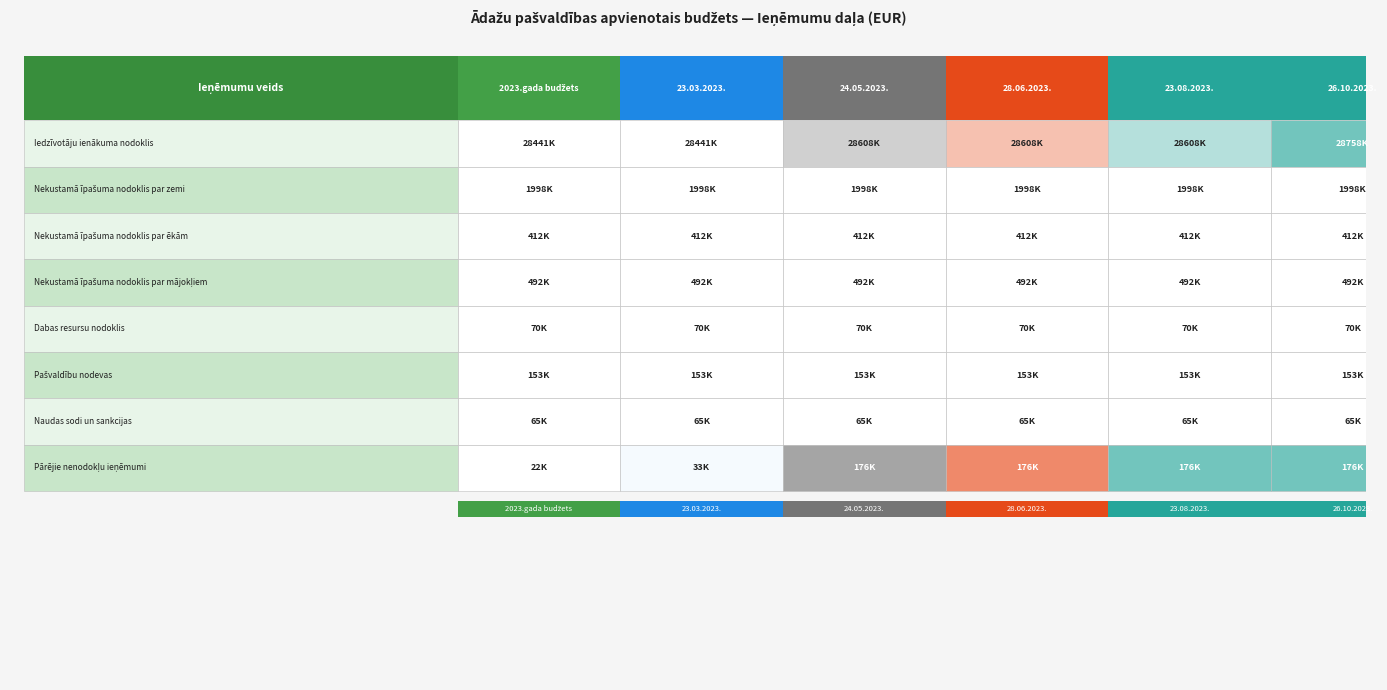

The Nekustamā īpašuma nodoklis par ēkām series shows 412472 at 4. True or false?

True